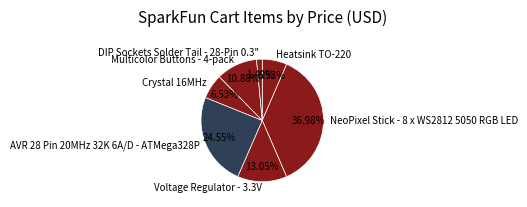

To the nearest percent, what percentage of the pie is DIP Sockets Solder Tail - 28-Pin 0.3"?

1%